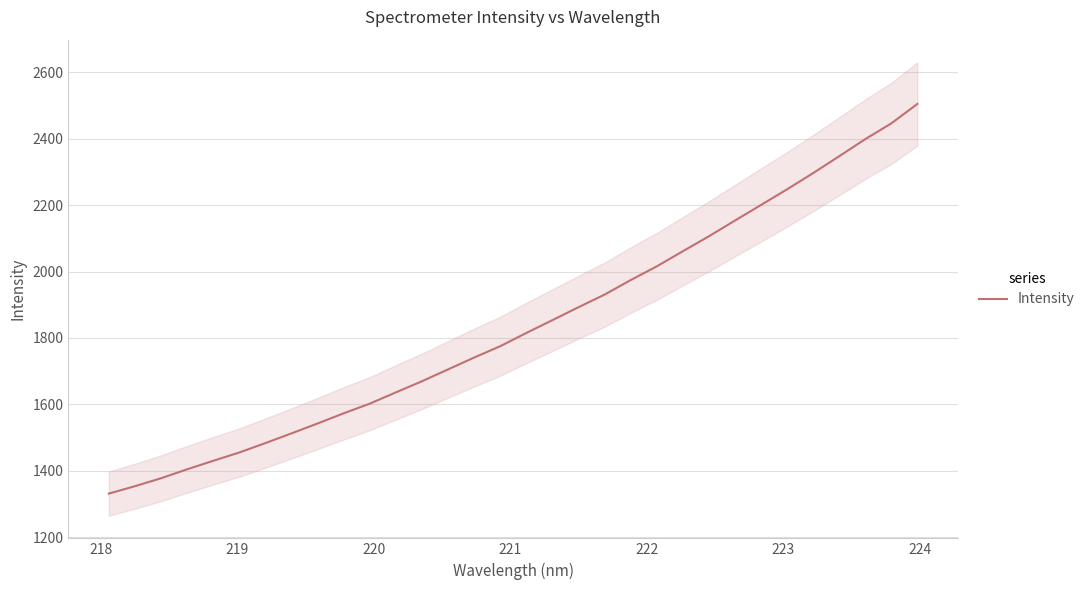

What is the lowest value of the Intensity series?

1331.4